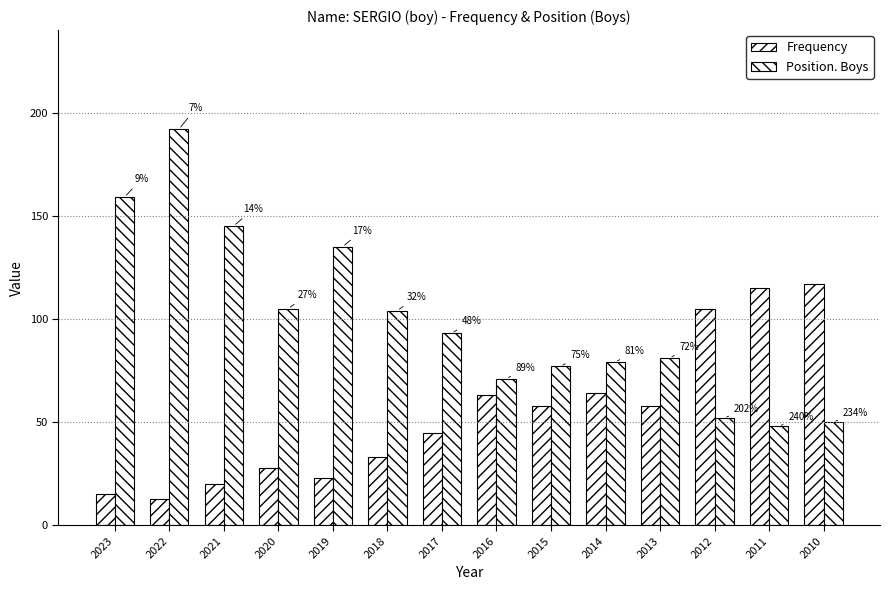

What is the difference between the second highest and minimum values in the Frequency series?

102